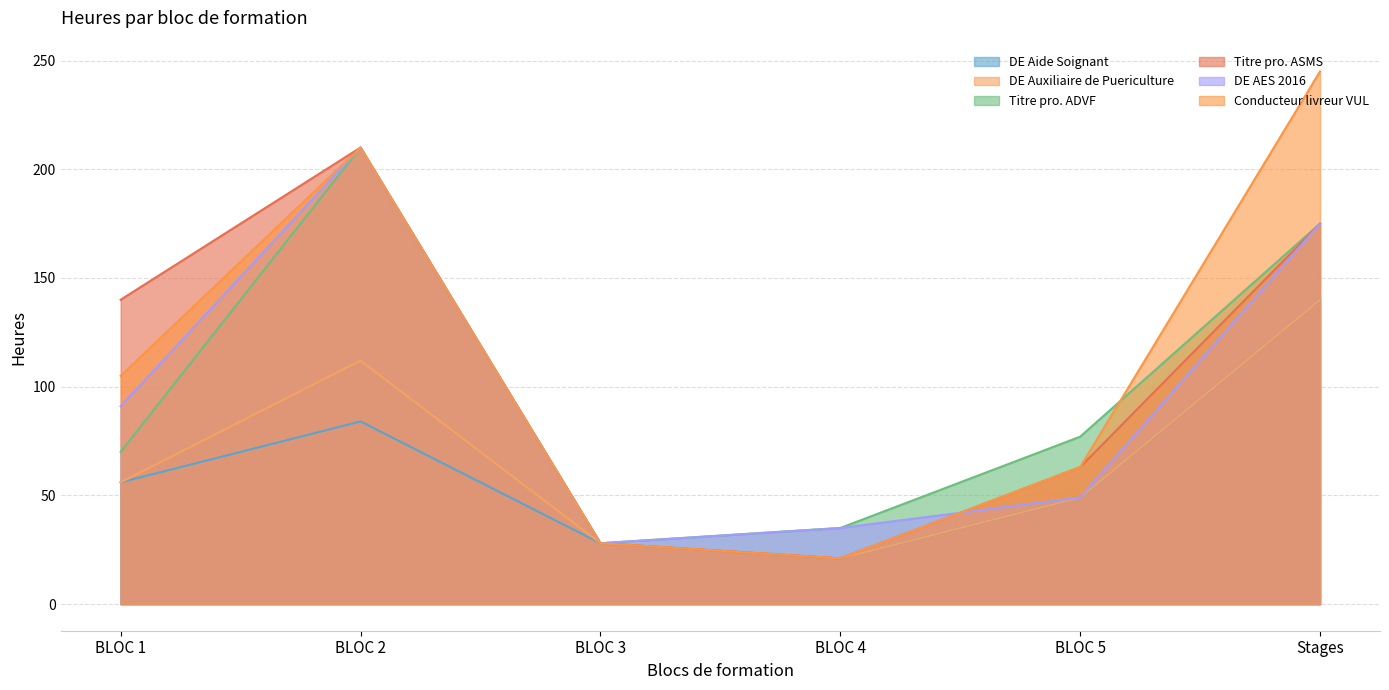

How many interior local valleys does the DE Aide Soignant series have?

1